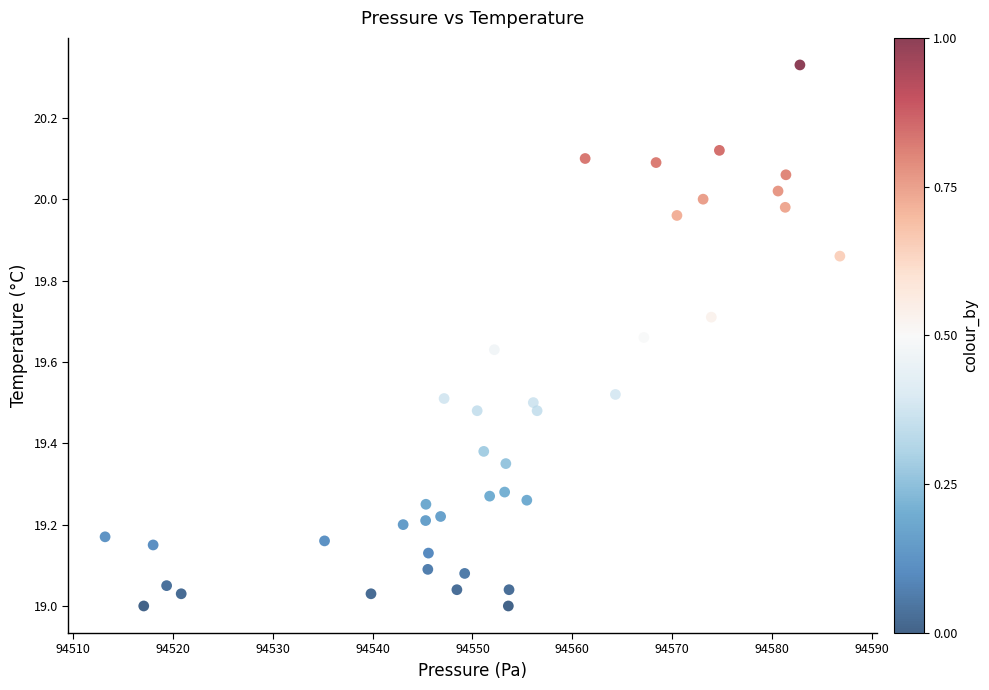

What is the range of X values (max minus min)?

73.6